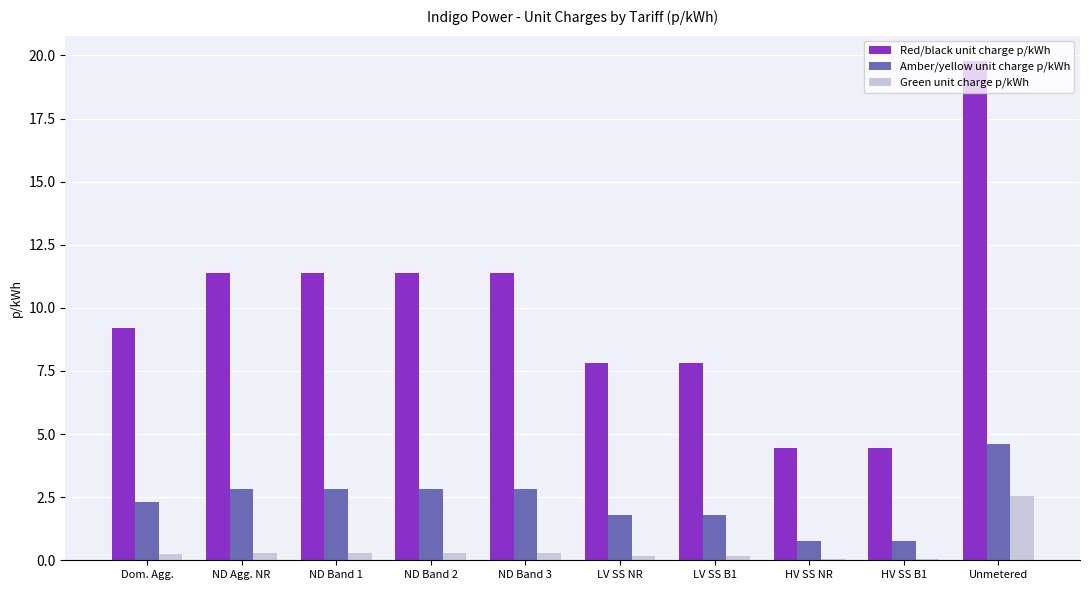

Is it true that Red/black unit charge p/kWh equals 11.4 at ND Band 2?

True